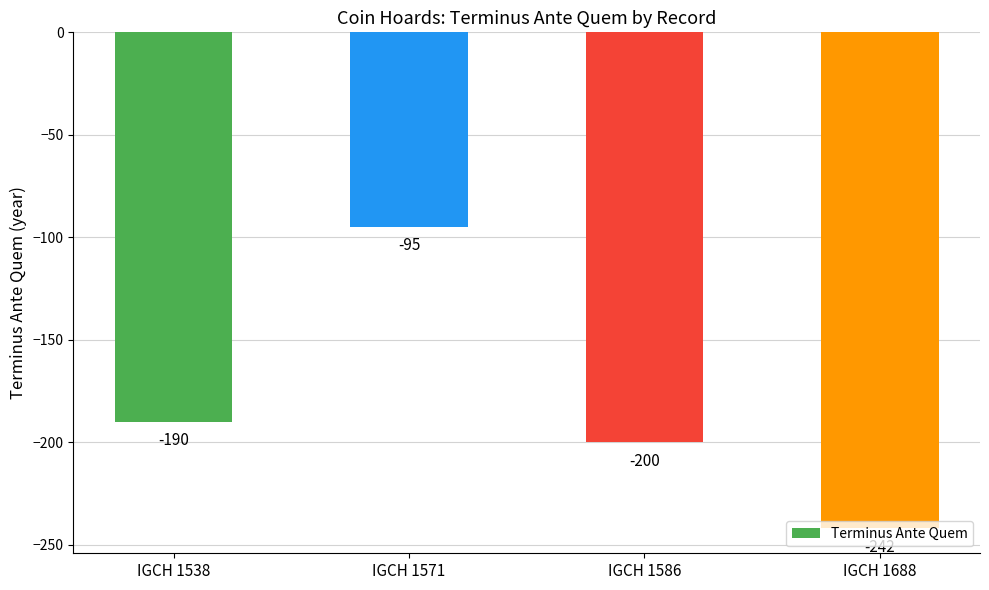

Which category has the highest value across all series?

IGCH 1571